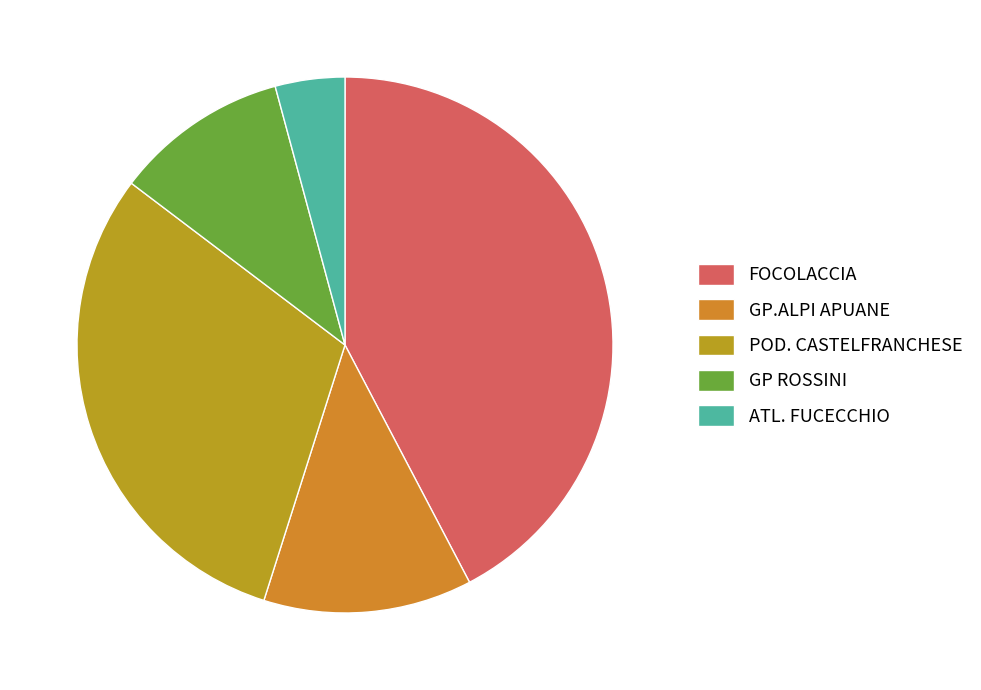

What is the largest slice in the pie chart?

FOCOLACCIA